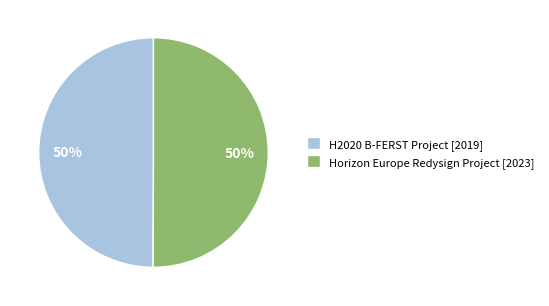

What percentage is the Horizon Europe Redysign Project [2023] slice, to the nearest percent?

50%